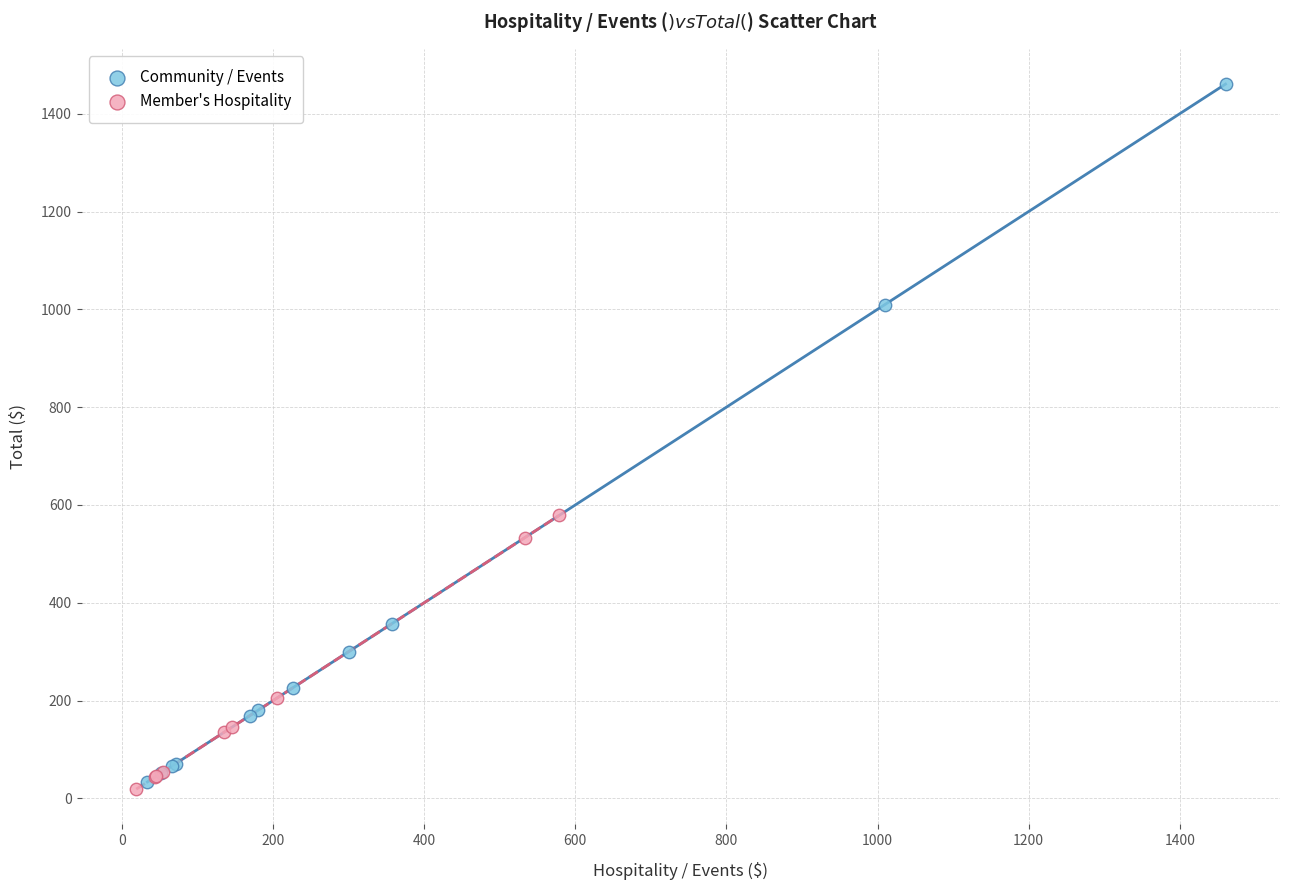

Which series reaches the maximum Y coordinate?

Community / Events